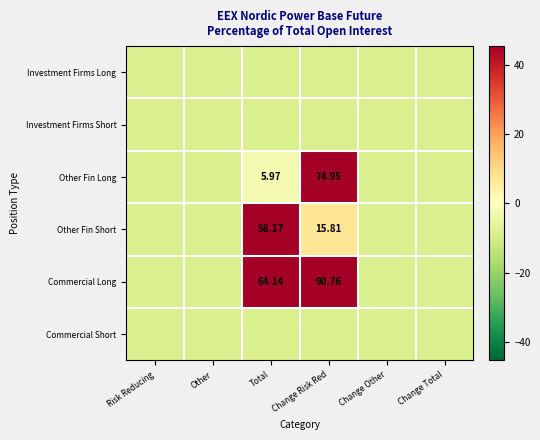

What is the difference between the Commercial Long values at Total and Risk Reducing?

64.1